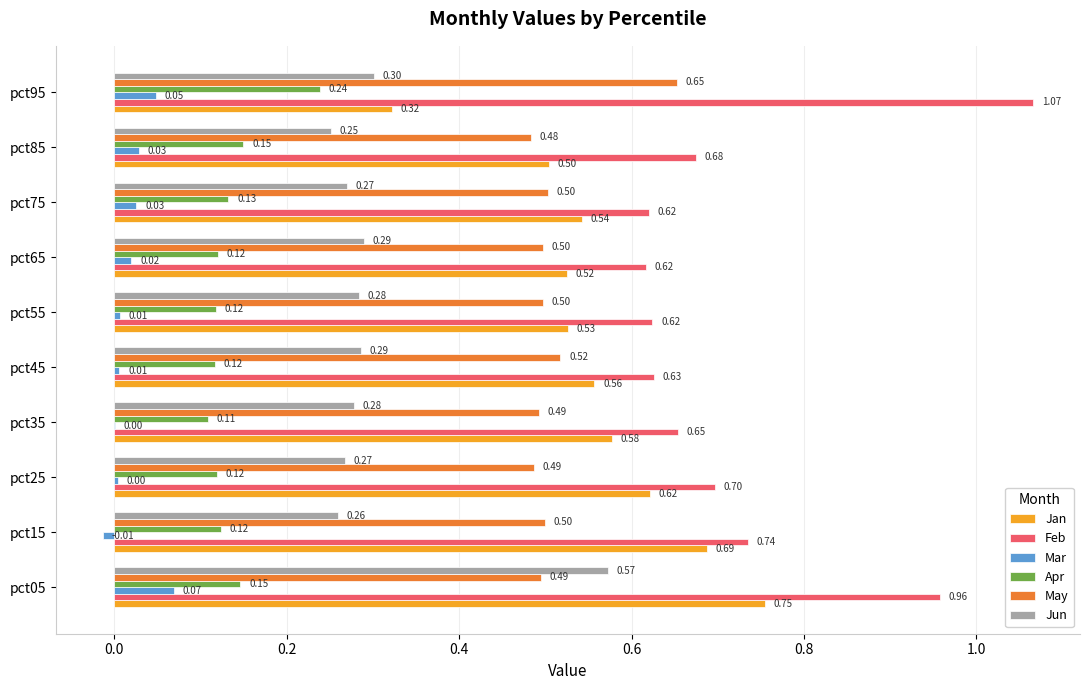

Which series has the largest total across all categories?

Feb